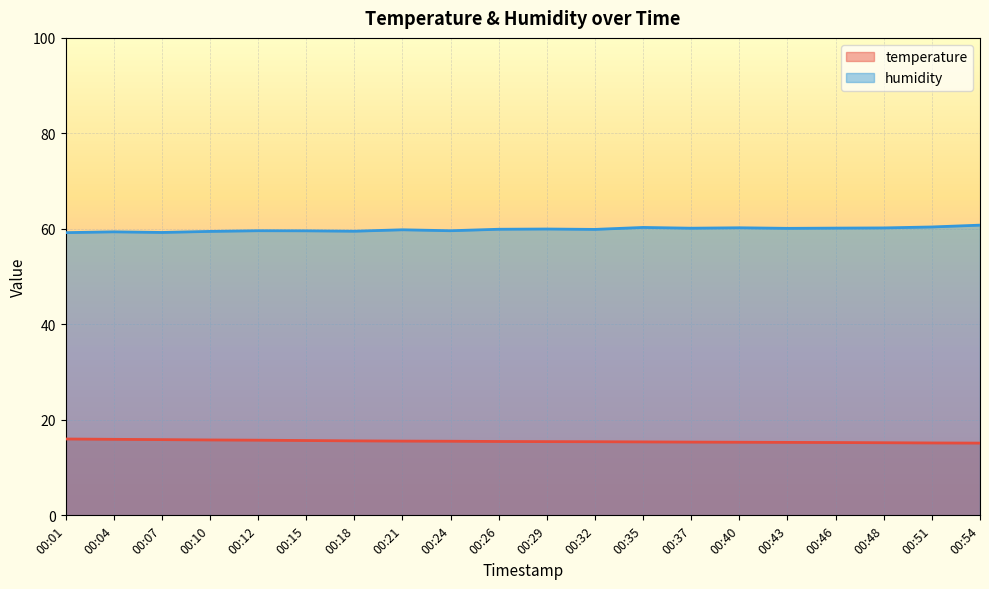

At which category does humidity reach its first local peak?

00:04